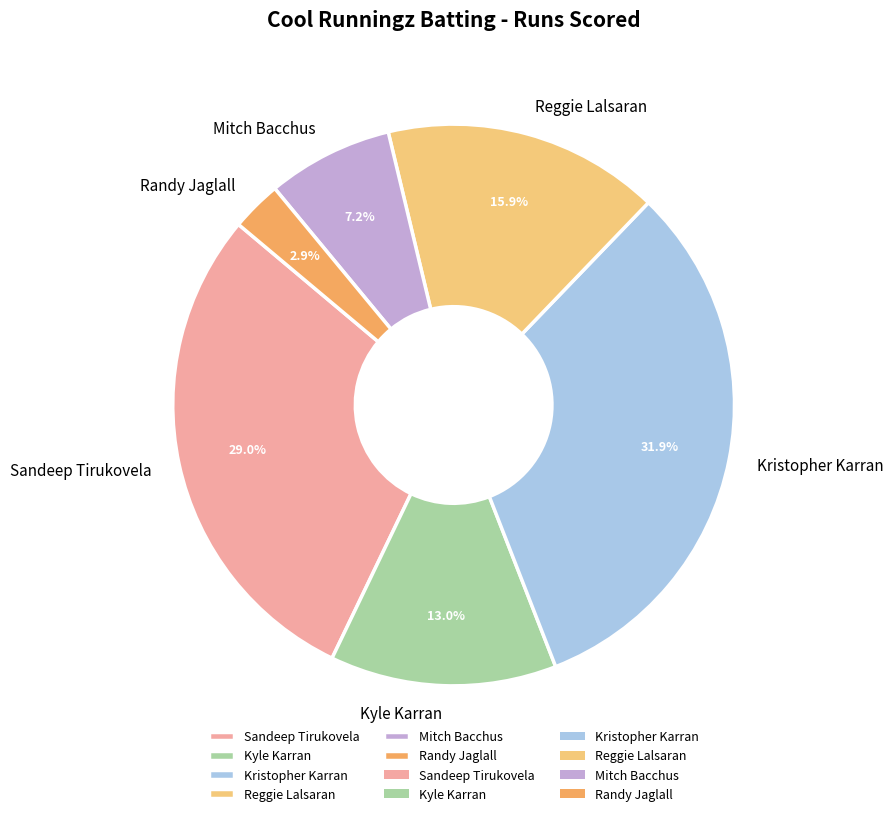

Rank the categories by value from lowest to highest.

Randy Jaglall, Mitch Bacchus, Kyle Karran, Reggie Lalsaran, Sandeep Tirukovela, Kristopher Karran